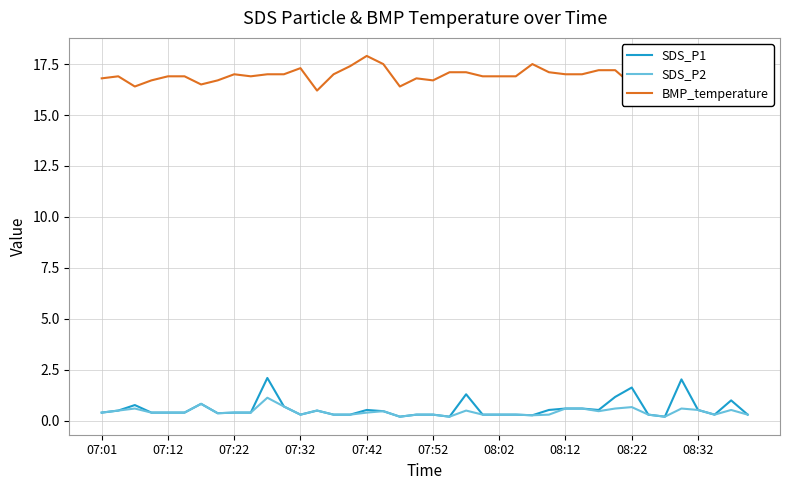

What is the greatest value displayed?

17.9